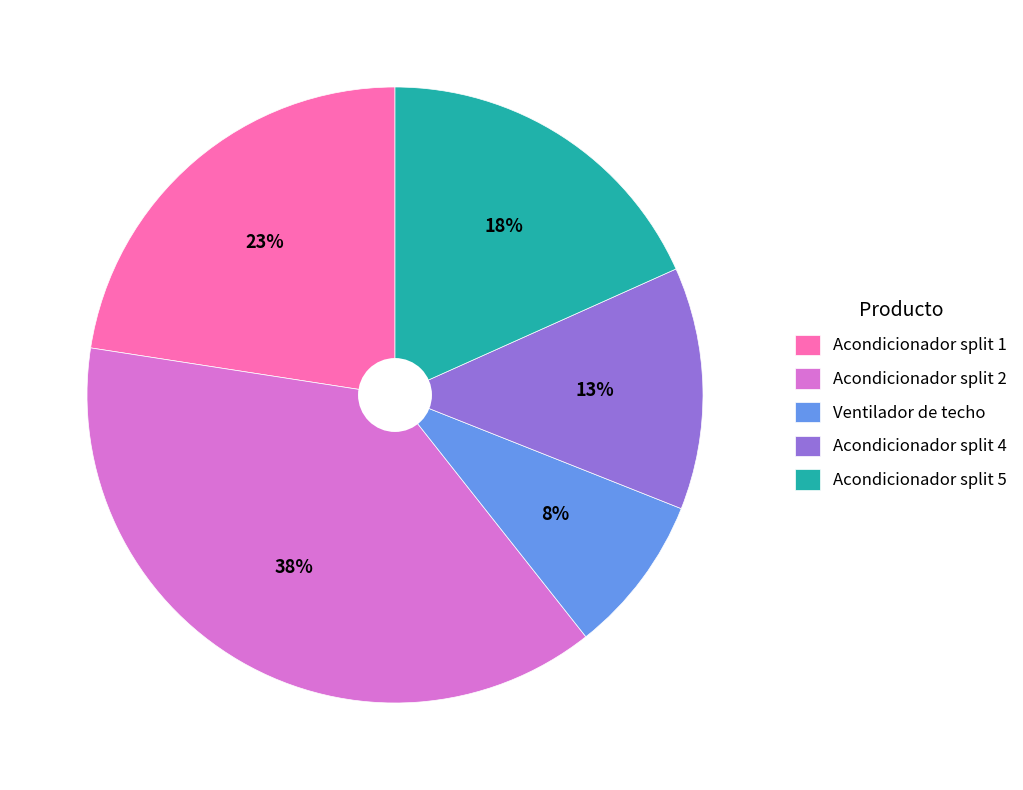

Approximately how many times larger is the value at Acondicionador split 2 compared to Acondicionador split 5?

2.1